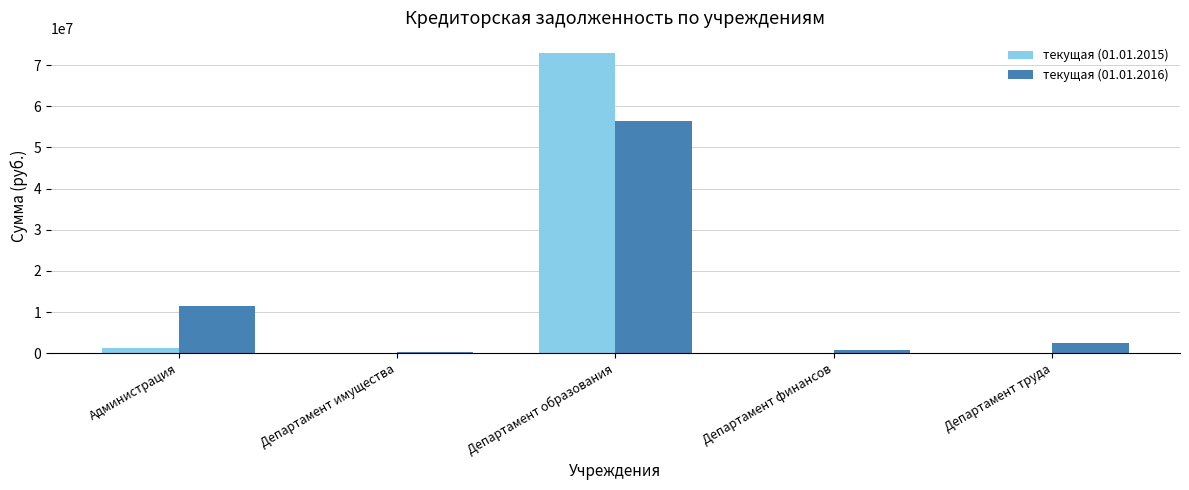

Does the chart contain stacked bars?

No